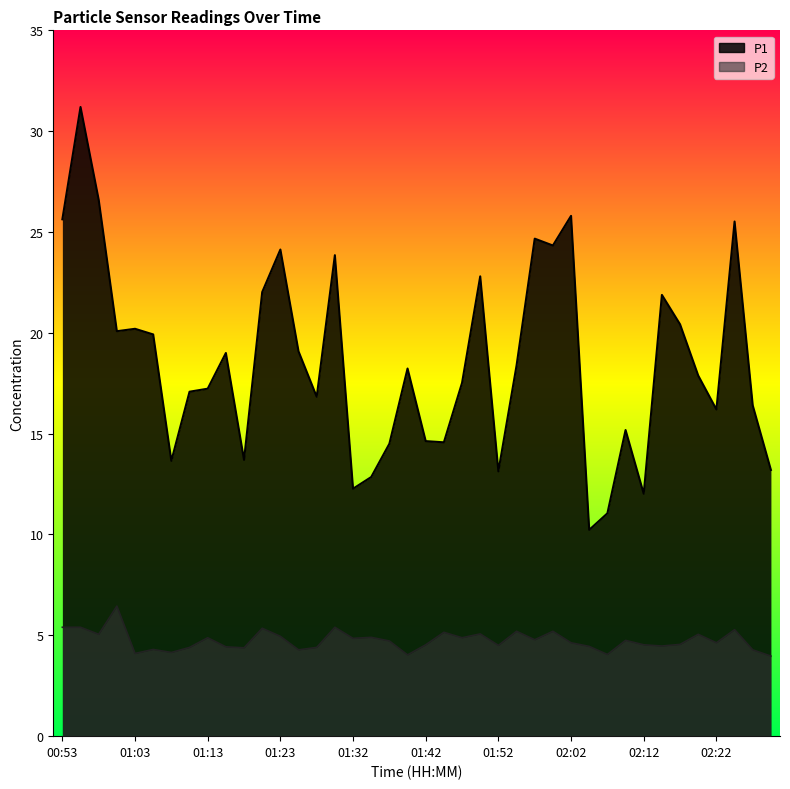

What is the difference between the maximum and second lowest values in the P2 series?

2.4